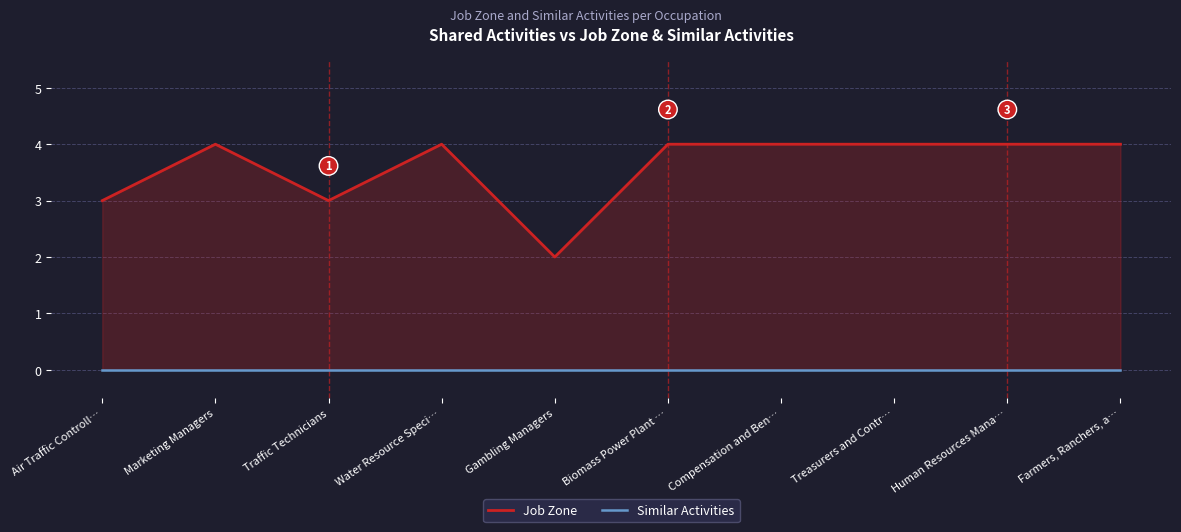

What is the total value across all series at Treasurers and Contr…?

4